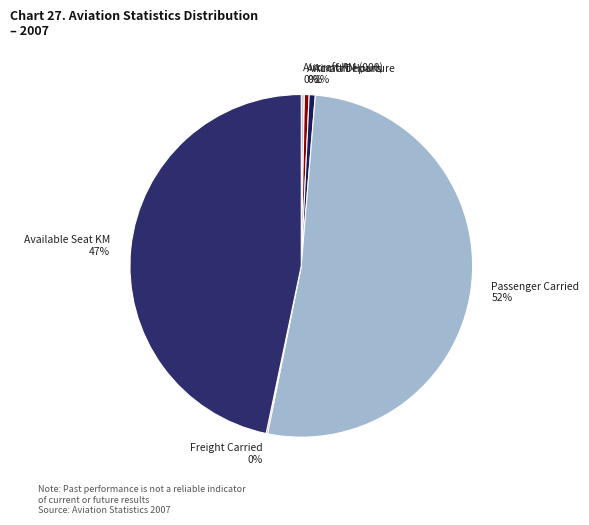

Does any single category account for the majority?

Yes